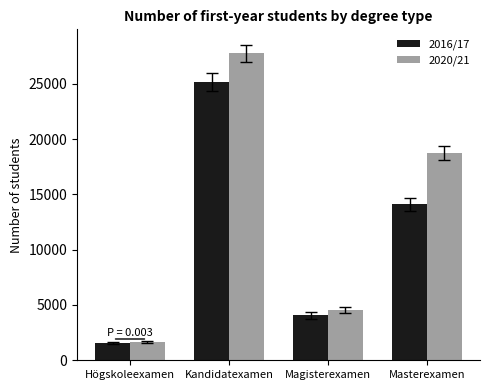

Reading left to right, list all the values displayed in this chart.

2016/17: Högskoleexamen=1574	Kandidatexamen=25145	Magisterexamen=4056	Masterexamen=14108
2020/21: Högskoleexamen=1655	Kandidatexamen=27757	Magisterexamen=4536	Masterexamen=18722